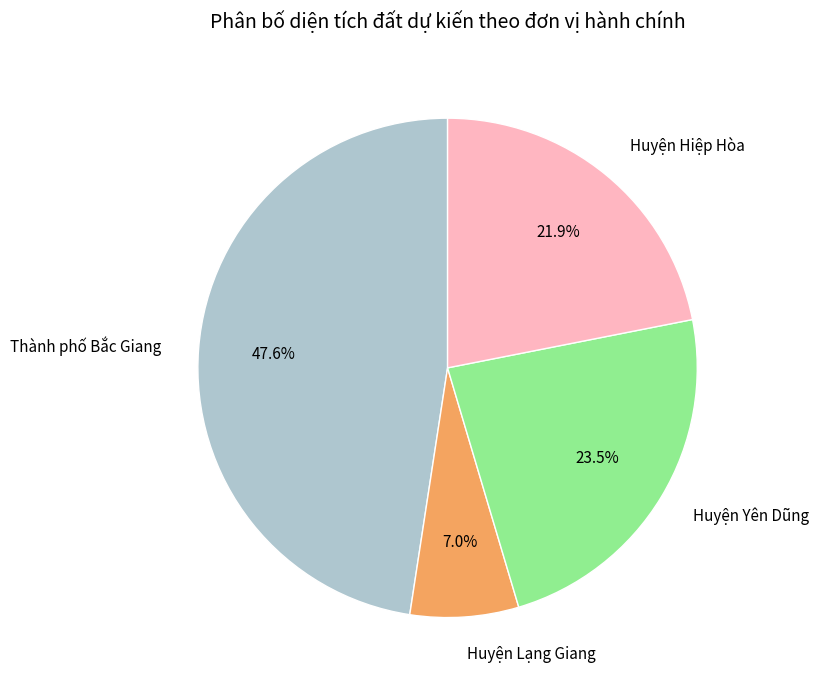

What portion of the pie excludes Huyện Lạng Giang?

93.0%